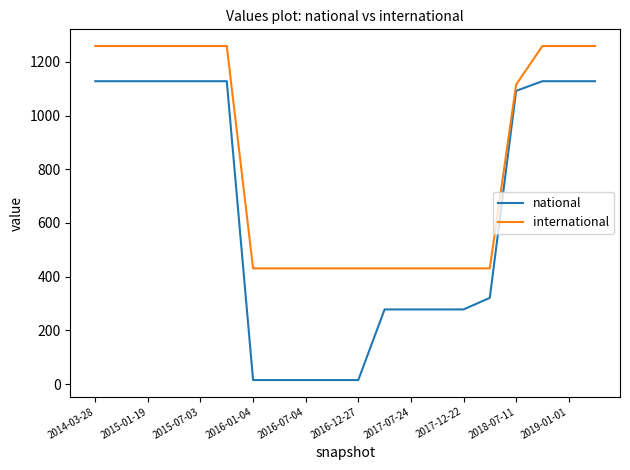

What is the greatest value displayed?

1259